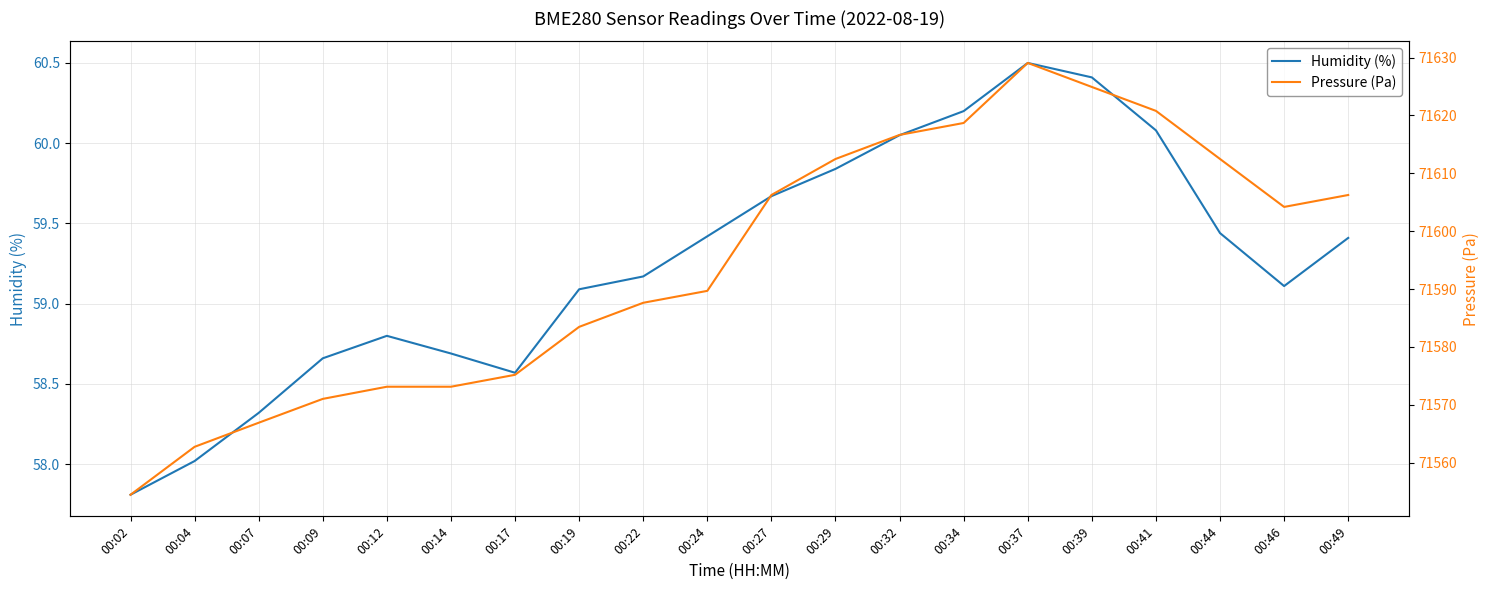

The value of Humidity (%) at 00:09 is 21.5. True or false?

False